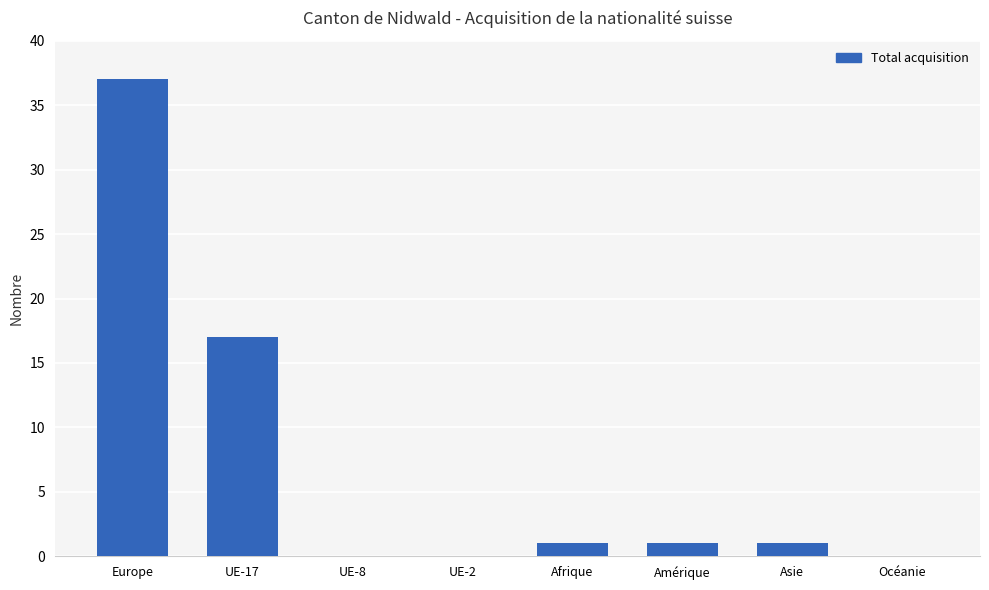

At which label is the value closest to 18?

UE-17